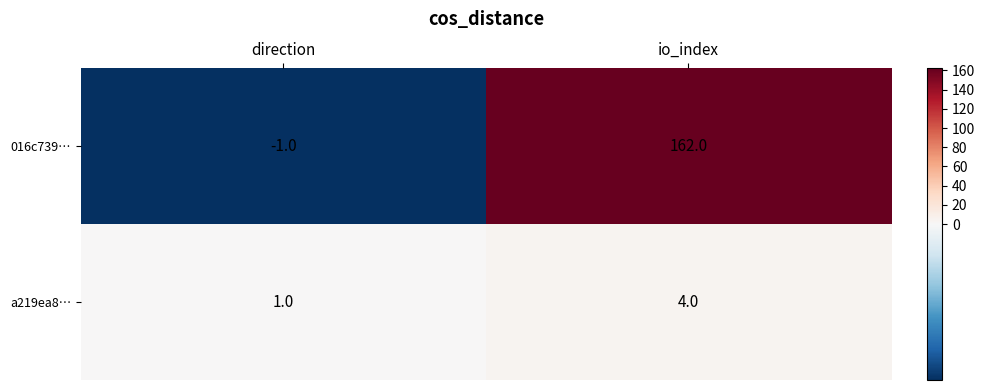

Which category has the lowest value across all series?

direction